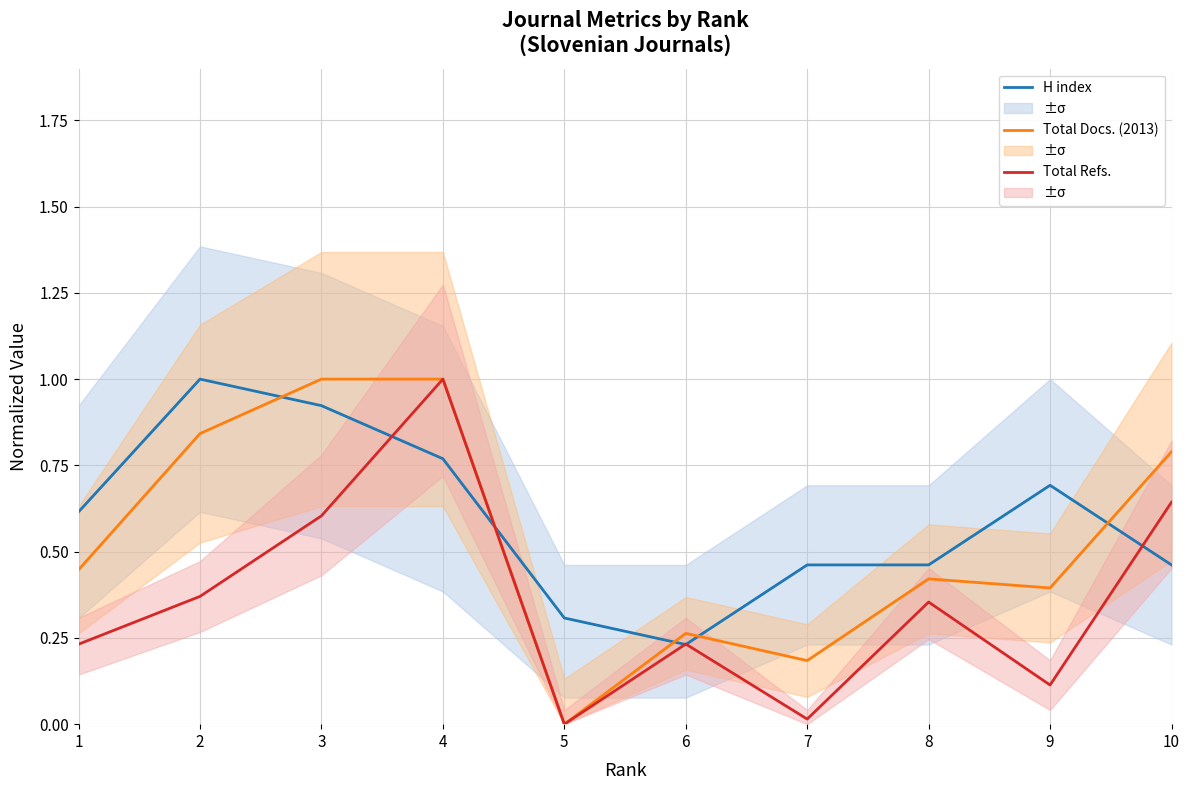

List the series in order of their peak value, highest first.

H index, Total Docs. (2013), Total Refs.